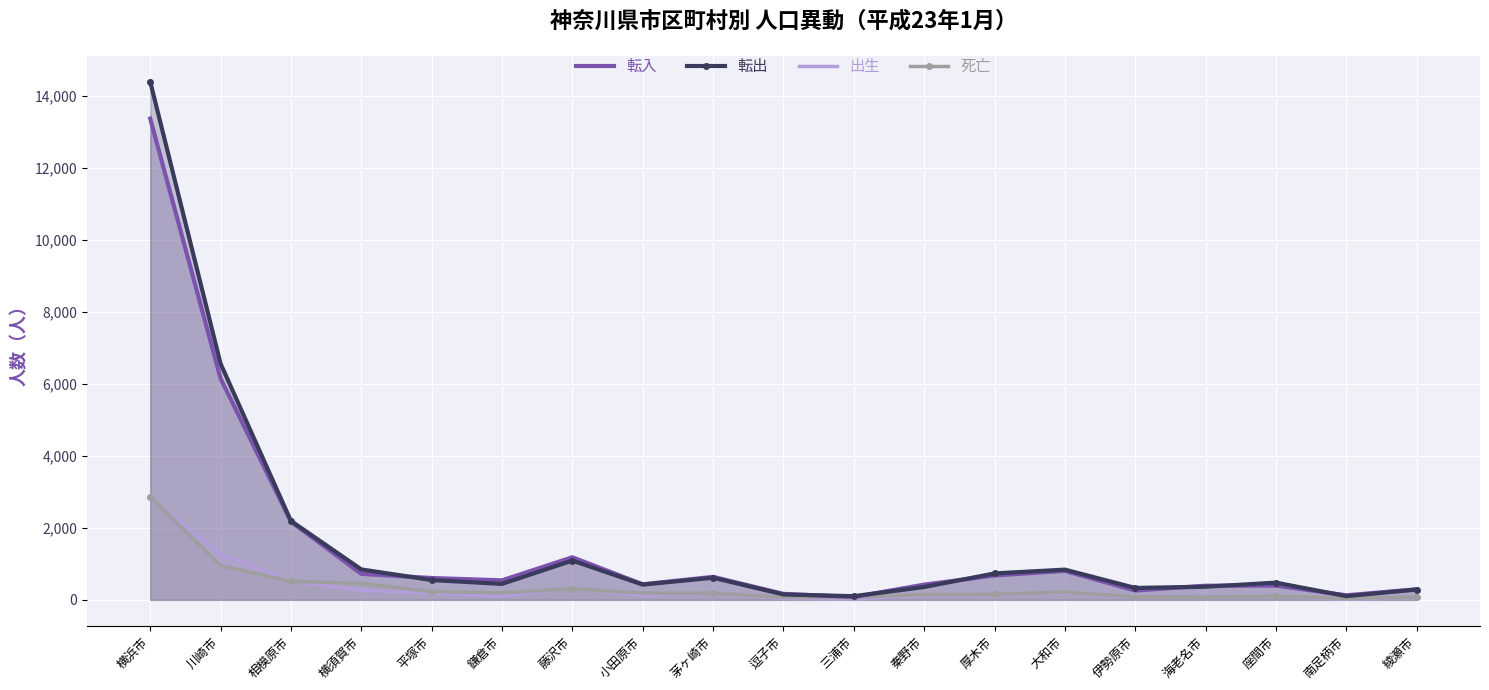

True or false: 転出 and 出生 cross at least once.

False